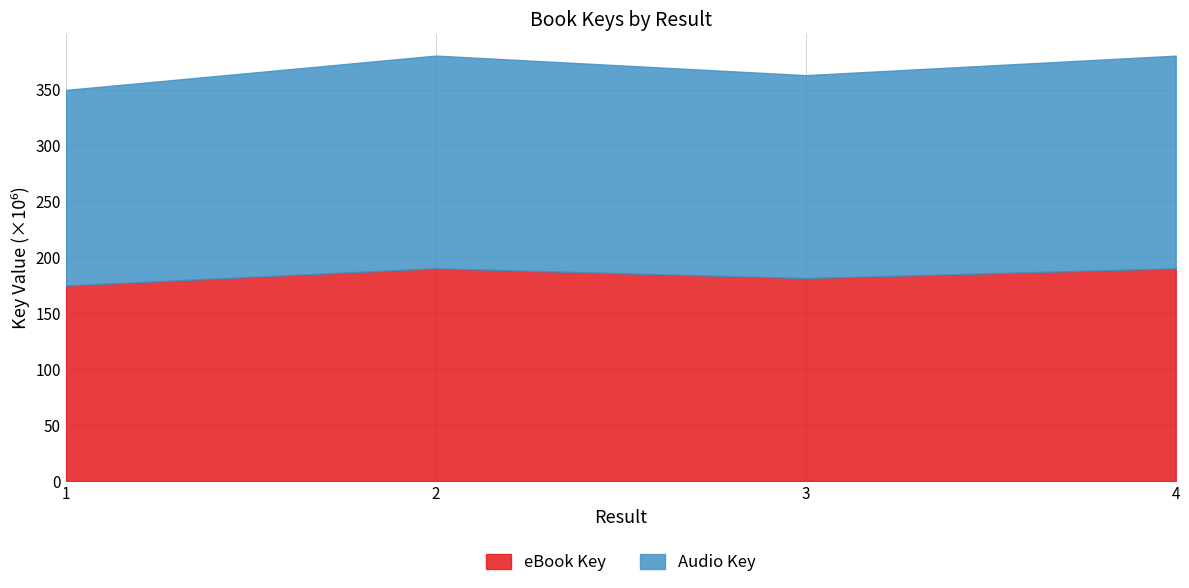

In Audio Key, how many points are lower than both neighbors (excluding endpoints)?

1